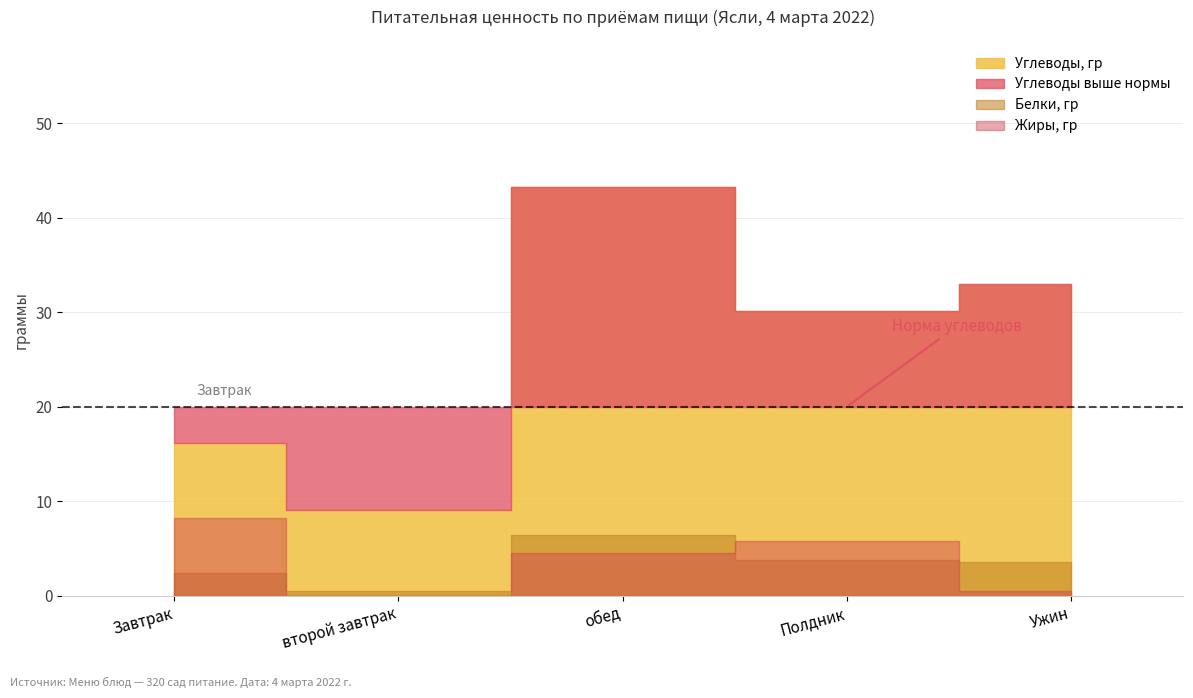

Between второй завтрак and Завтрак, which is larger?

Завтрак